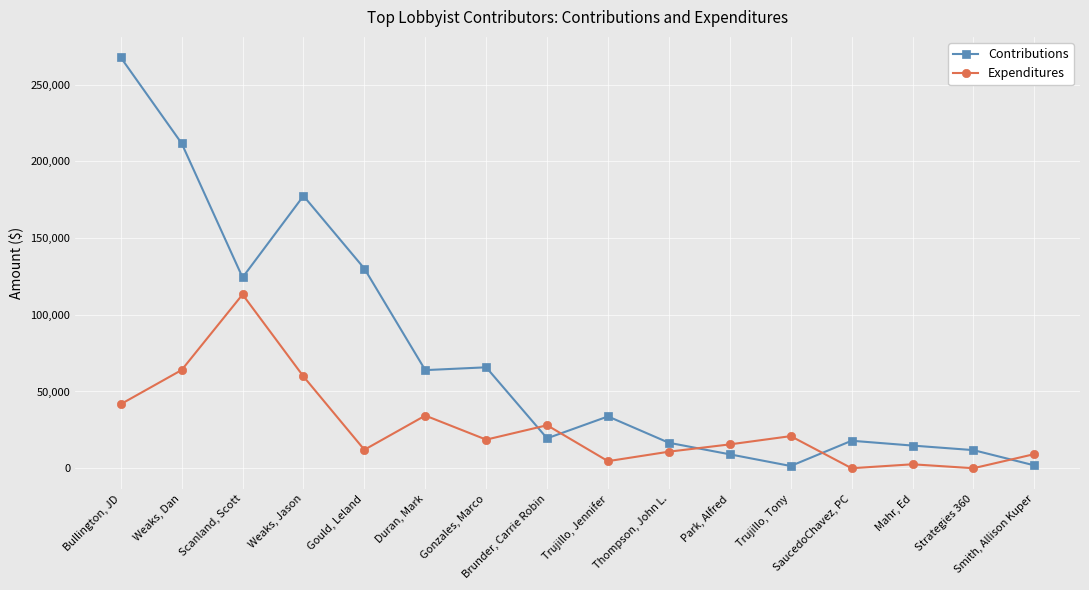

At how many categories does at least one series exceed 80293?

5